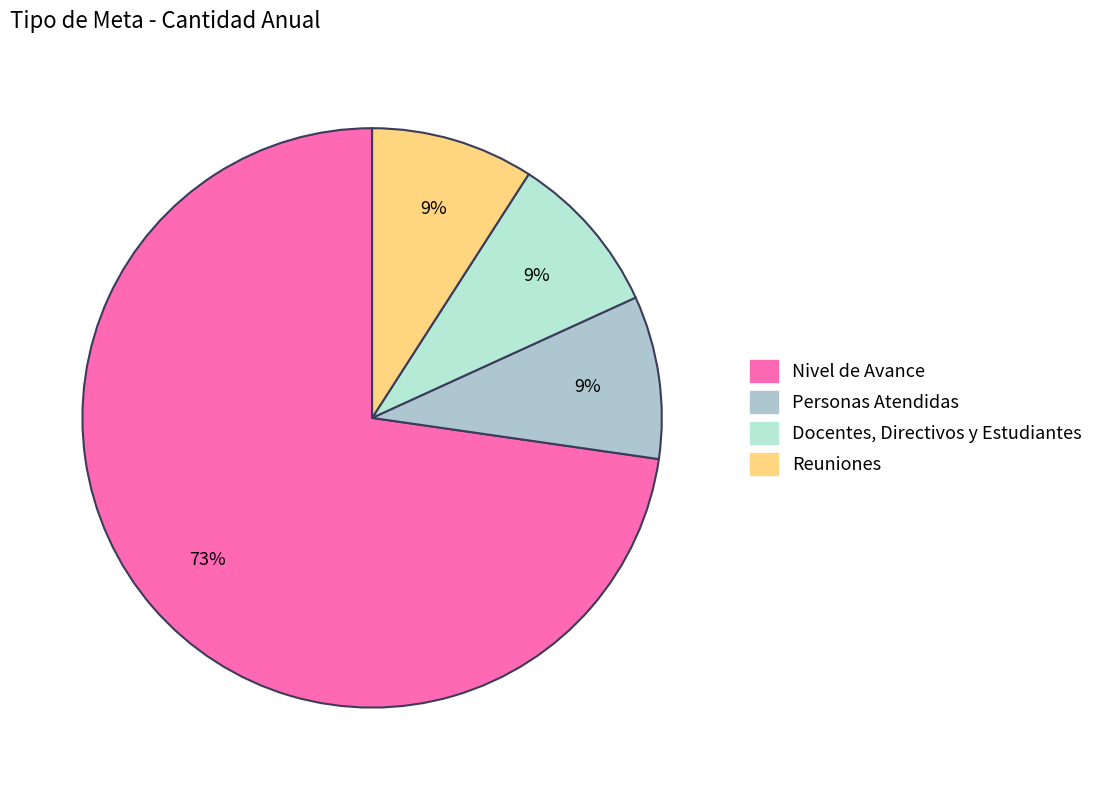

How many segments does this pie chart have?

4